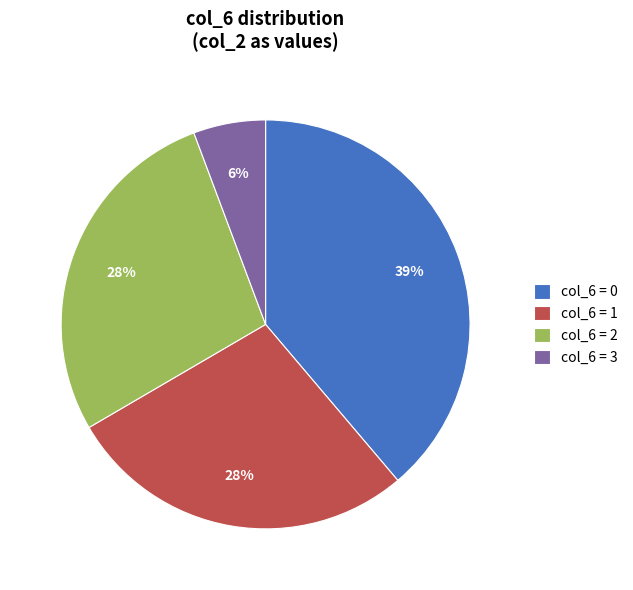

To the nearest percent, what percentage of the pie is col_6 = 2?

28%